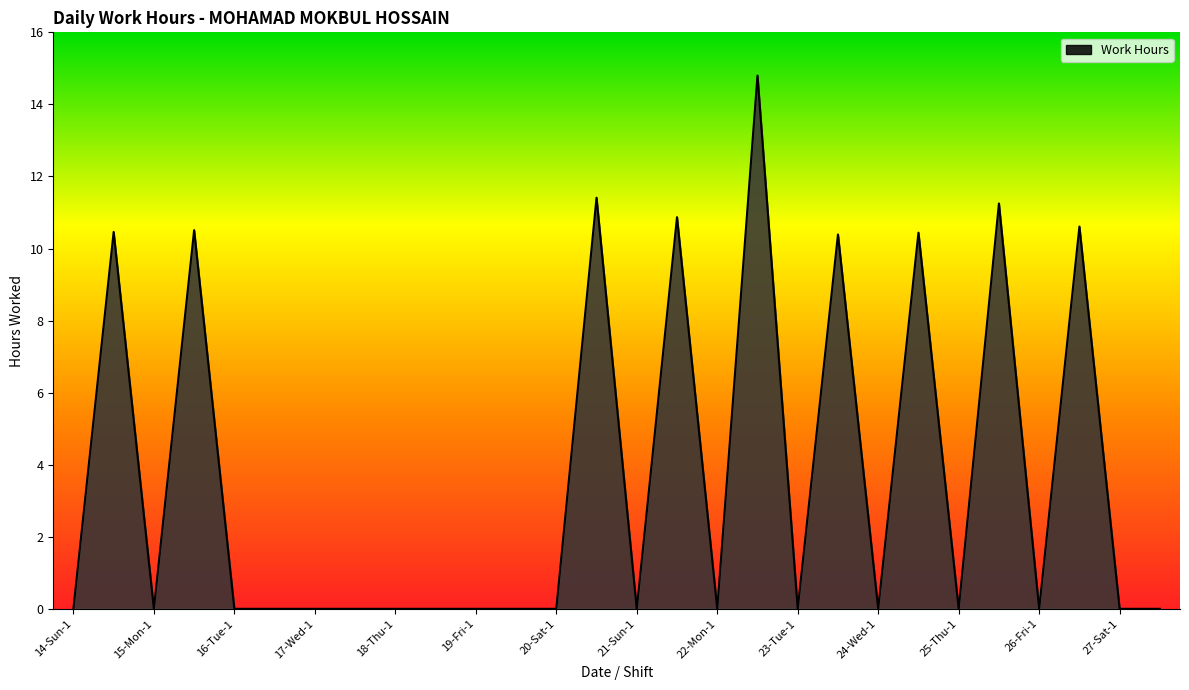

What is the difference between the maximum and minimum values?

14.8